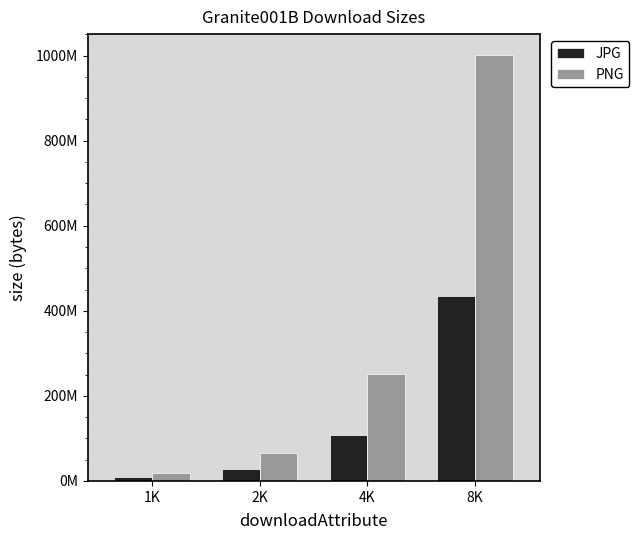

Is it true that JPG equals 28979635 at 2K?

True